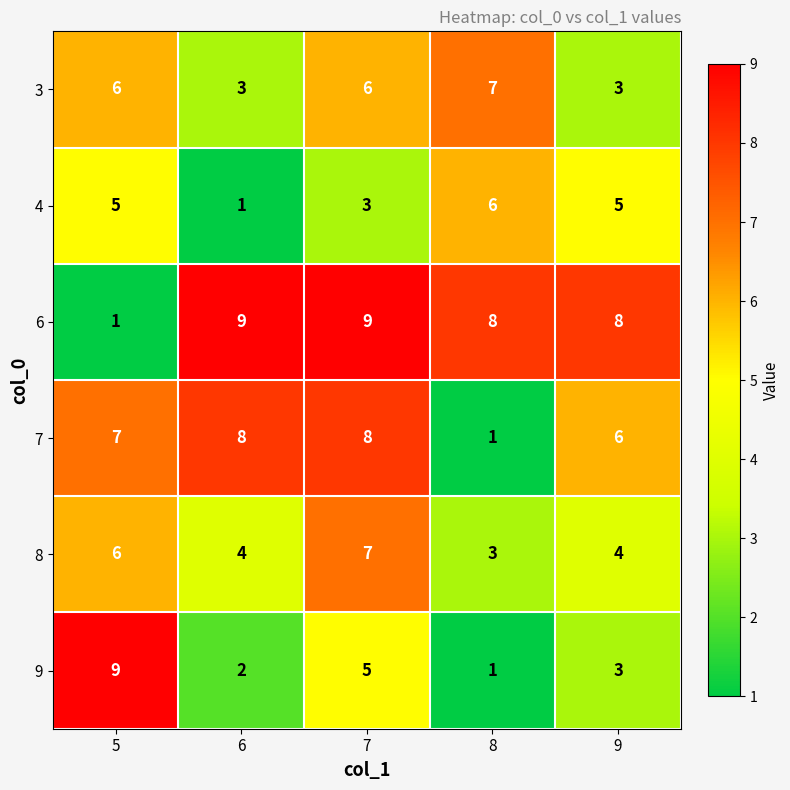

At which category is the sum across all series the highest?

7